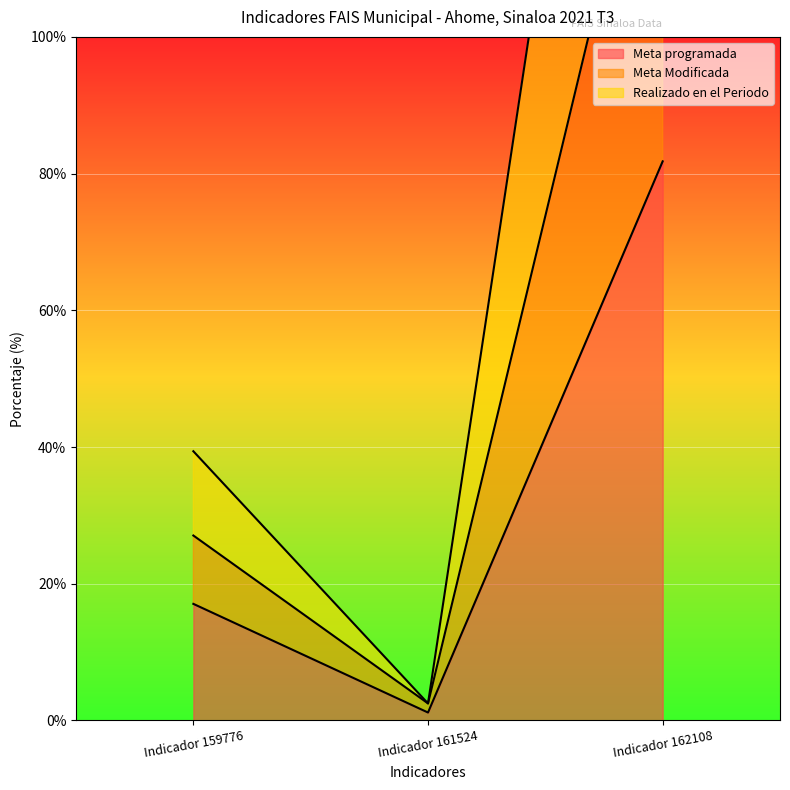

What is the approximate value of Realizado en el Periodo at Indicador 161524?

2.5